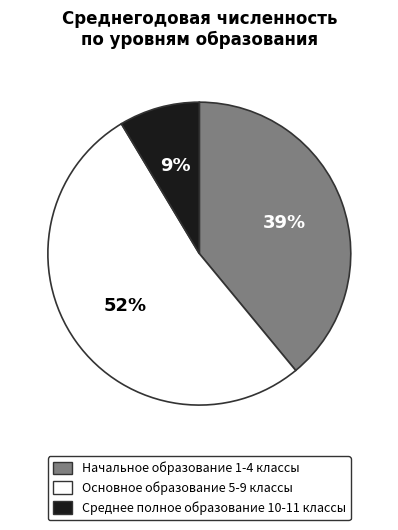

To the nearest percent, what is the combined percentage of Основное образование 5-9 классы and Начальное образование 1-4 классы?

91%